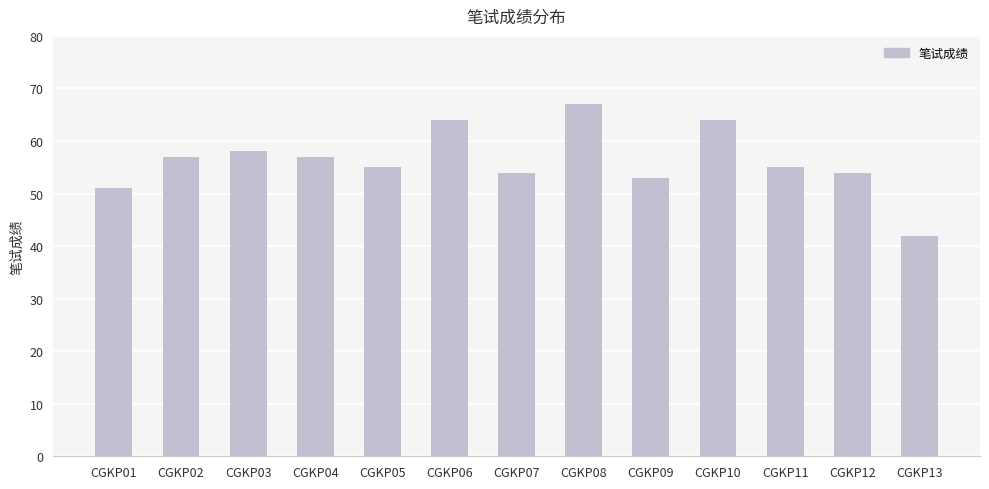

At which category does the chart reach its peak across all series?

CGKP08